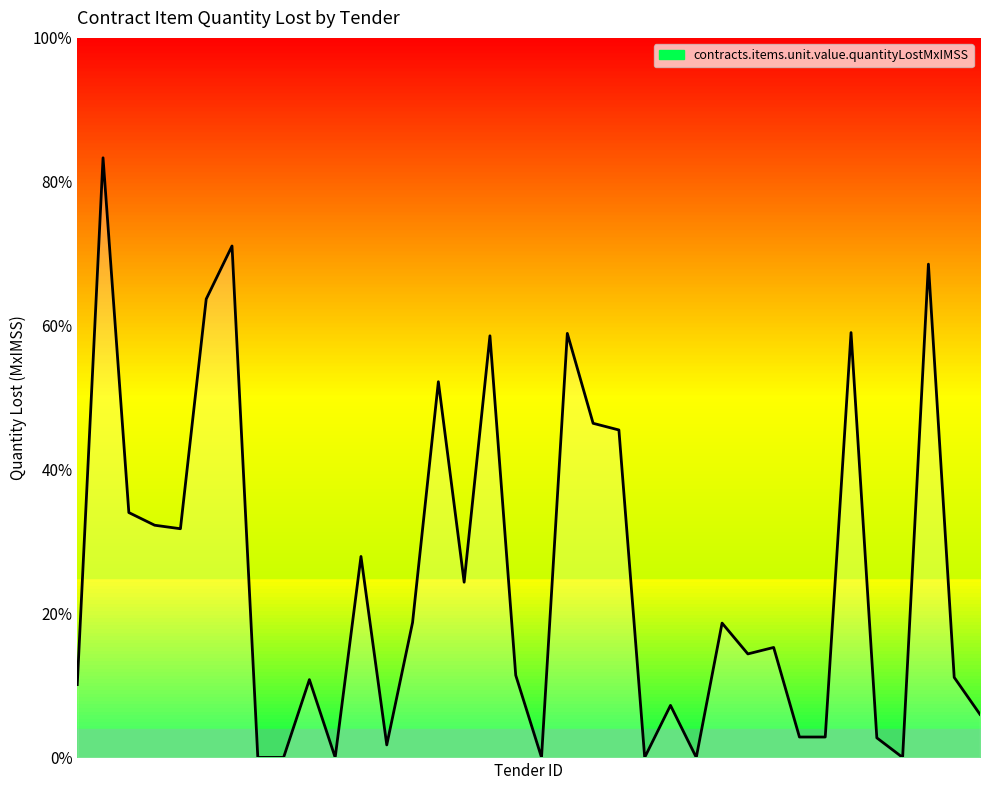

The chart shows a value of 0.0 at 32. True or false?

True